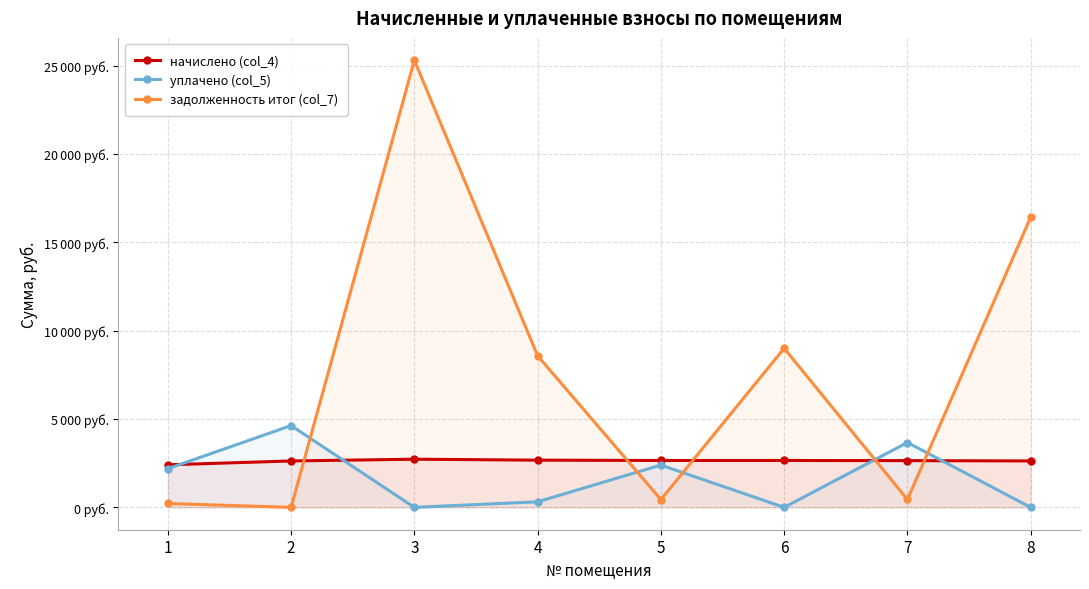

What is the value of the задолженность итог (col_7) point at the 8th from the left?

16421.2